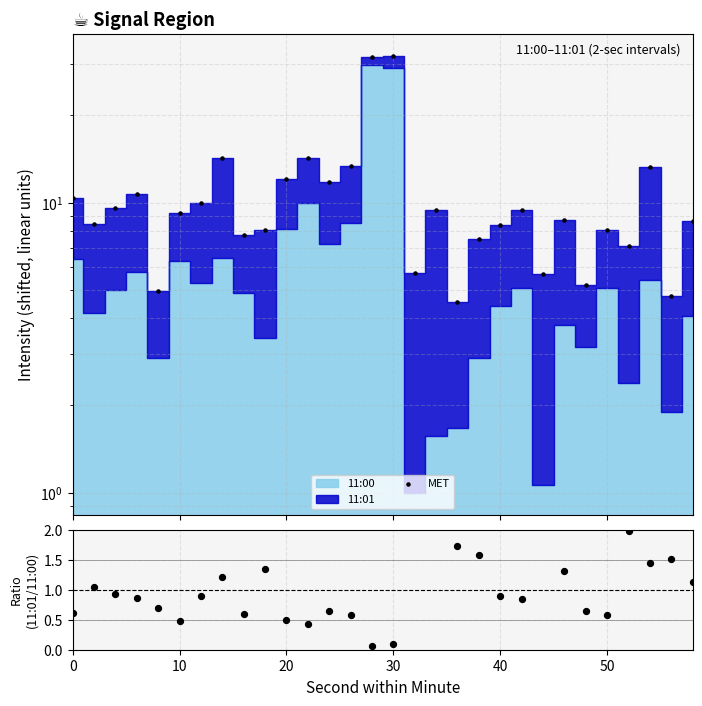

Is the value of MET at 60 greater than the value of ratio at 7?

Yes